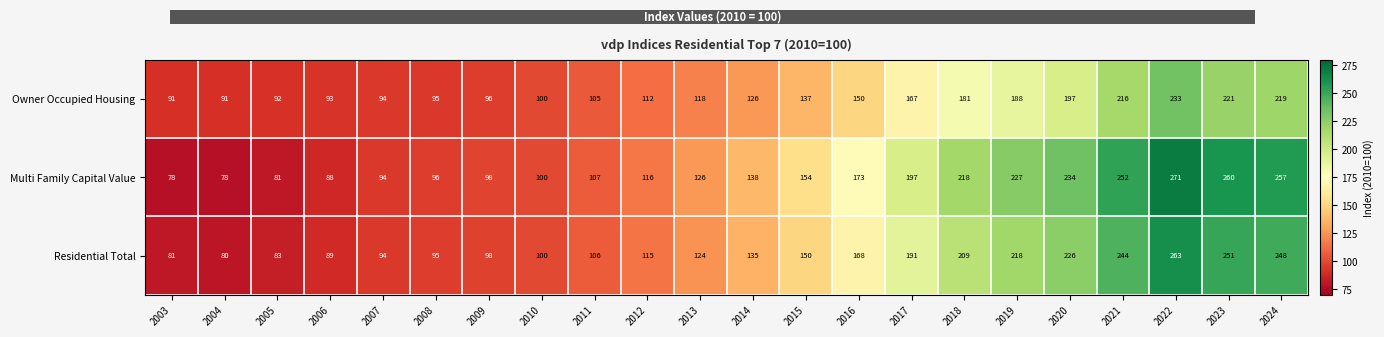

Between 2006 and 2014, which series saw the biggest shift?

Multi Family Capital Value